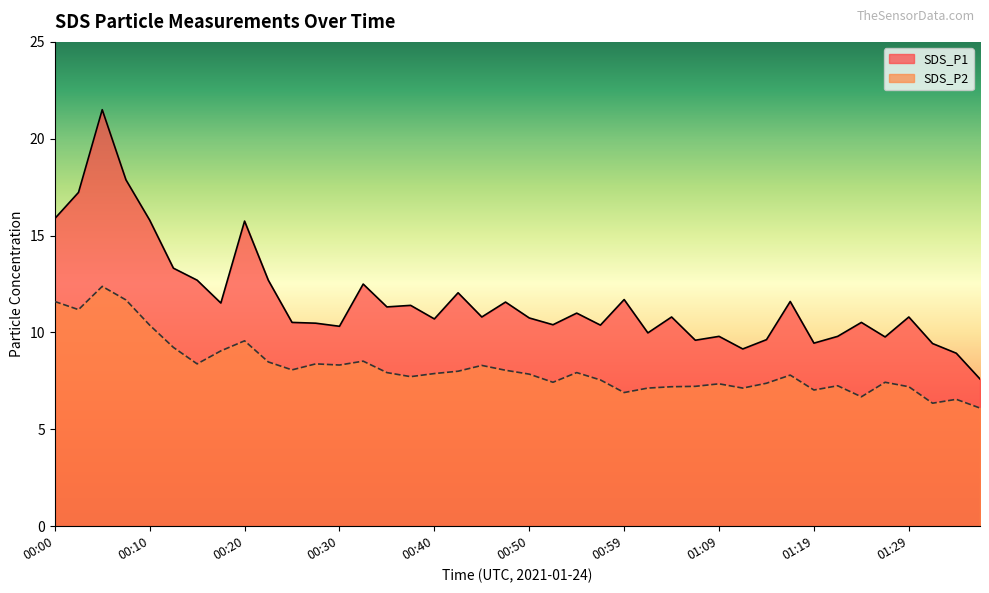

Reading left to right, list all the values displayed in this chart.

SDS_P1: 15.9	17.2	21.5	17.9	15.8	13.3	12.7	11.5	15.8	12.7	10.5	10.5	10.3	12.5	11.3	11.4	10.7	12.1	10.8	11.6	10.8	10.4	11.0	10.4	11.7	10.0	10.8	9.6	9.8	9.2	9.6	11.6	9.4	9.8	10.5	9.8	10.8	9.4	8.9	7.6
SDS_P2: 11.6	11.2	12.4	11.7	10.4	9.2	8.4	9.1	9.6	8.5	8.1	8.4	8.3	8.5	7.9	7.7	7.9	8.0	8.3	8.1	7.8	7.4	7.9	7.5	6.9	7.1	7.2	7.2	7.3	7.1	7.4	7.8	7.0	7.2	6.7	7.4	7.2	6.3	6.5	6.1